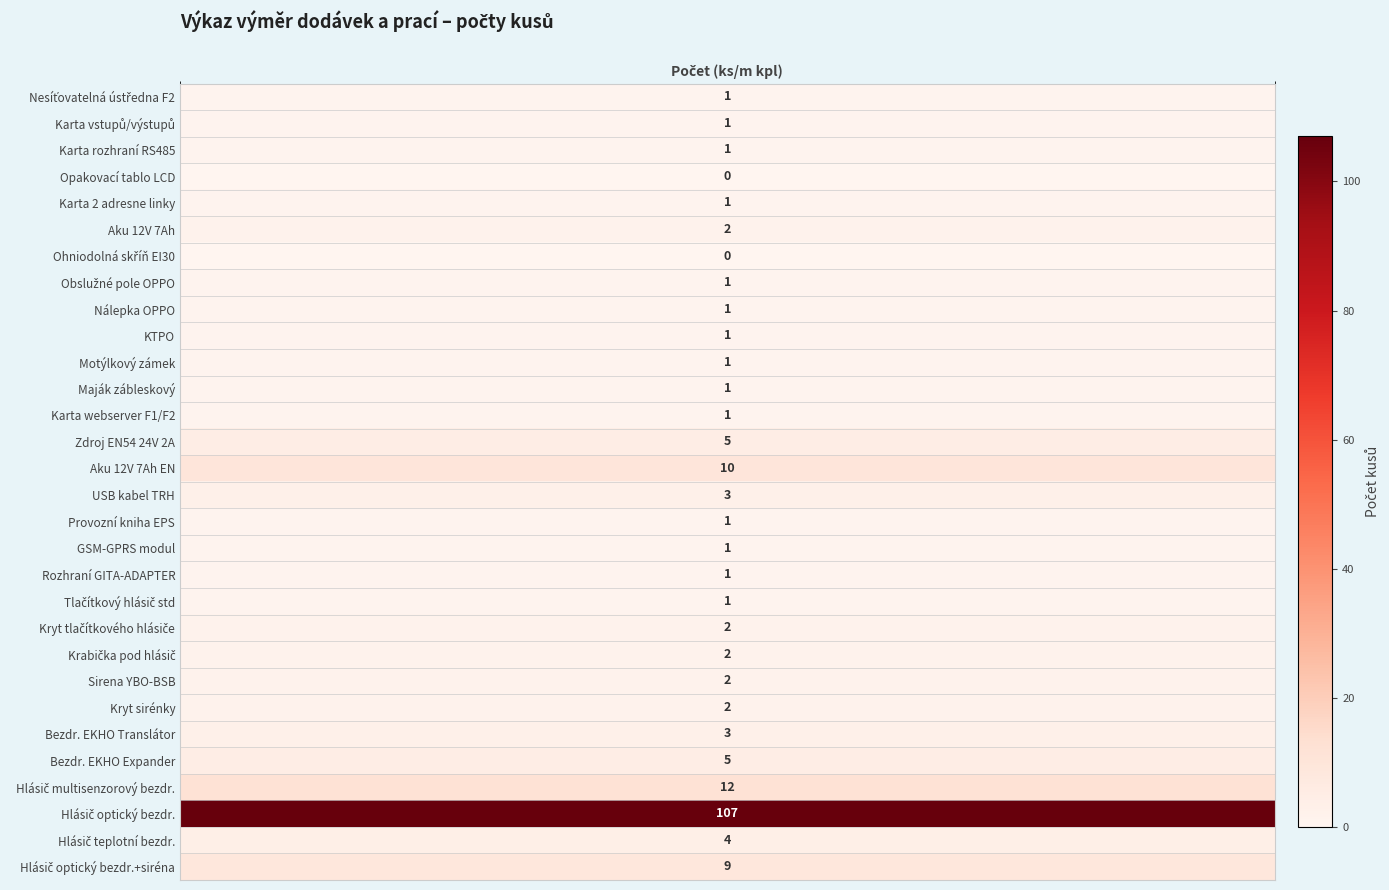

How many distinct data groups are displayed?

30